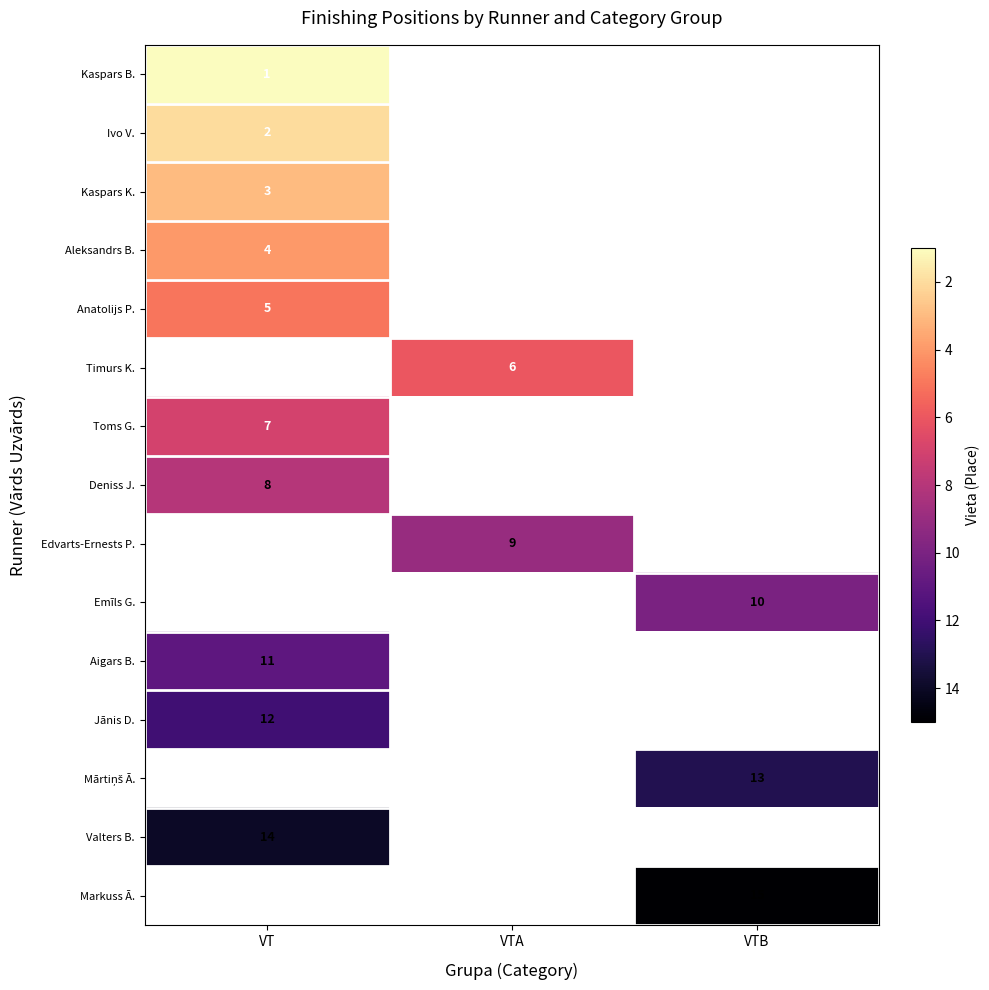

Is the value of Deniss J. at VT greater than the value of Toms G. at VT?

Yes